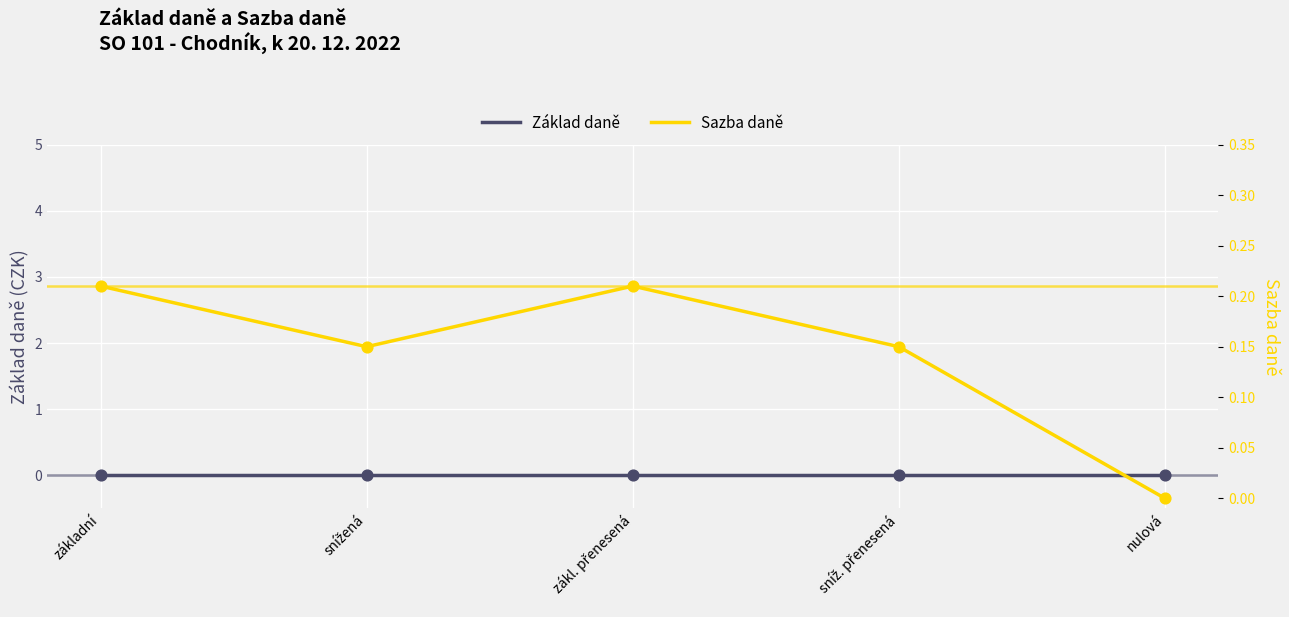

Which series reaches the maximum Y coordinate?

Sazba daně